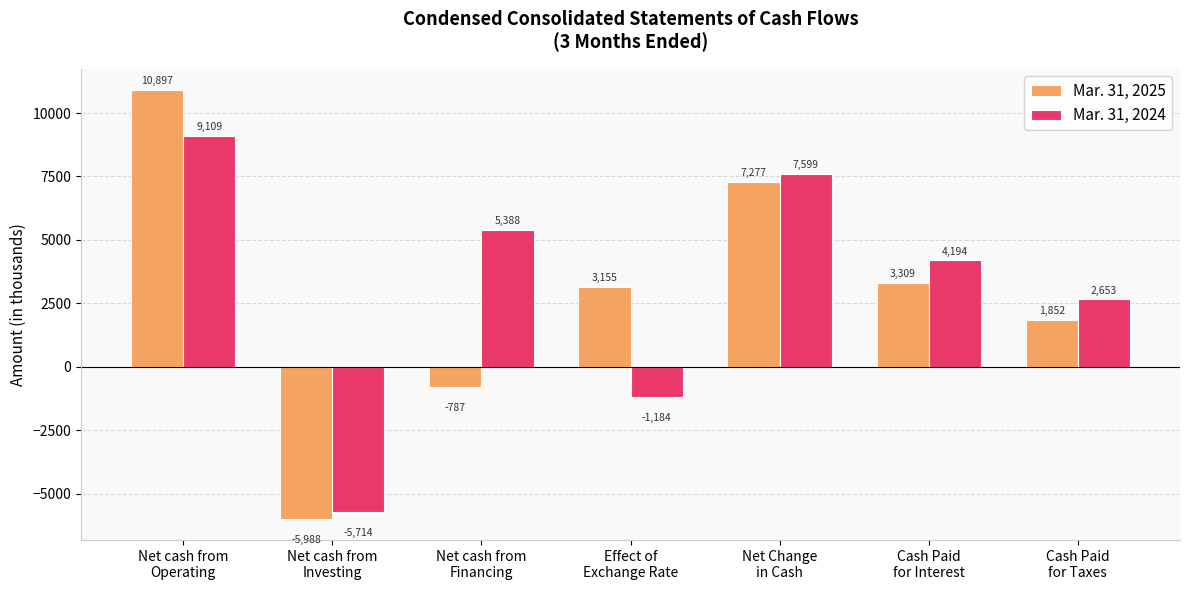

Are the bars horizontal?

No